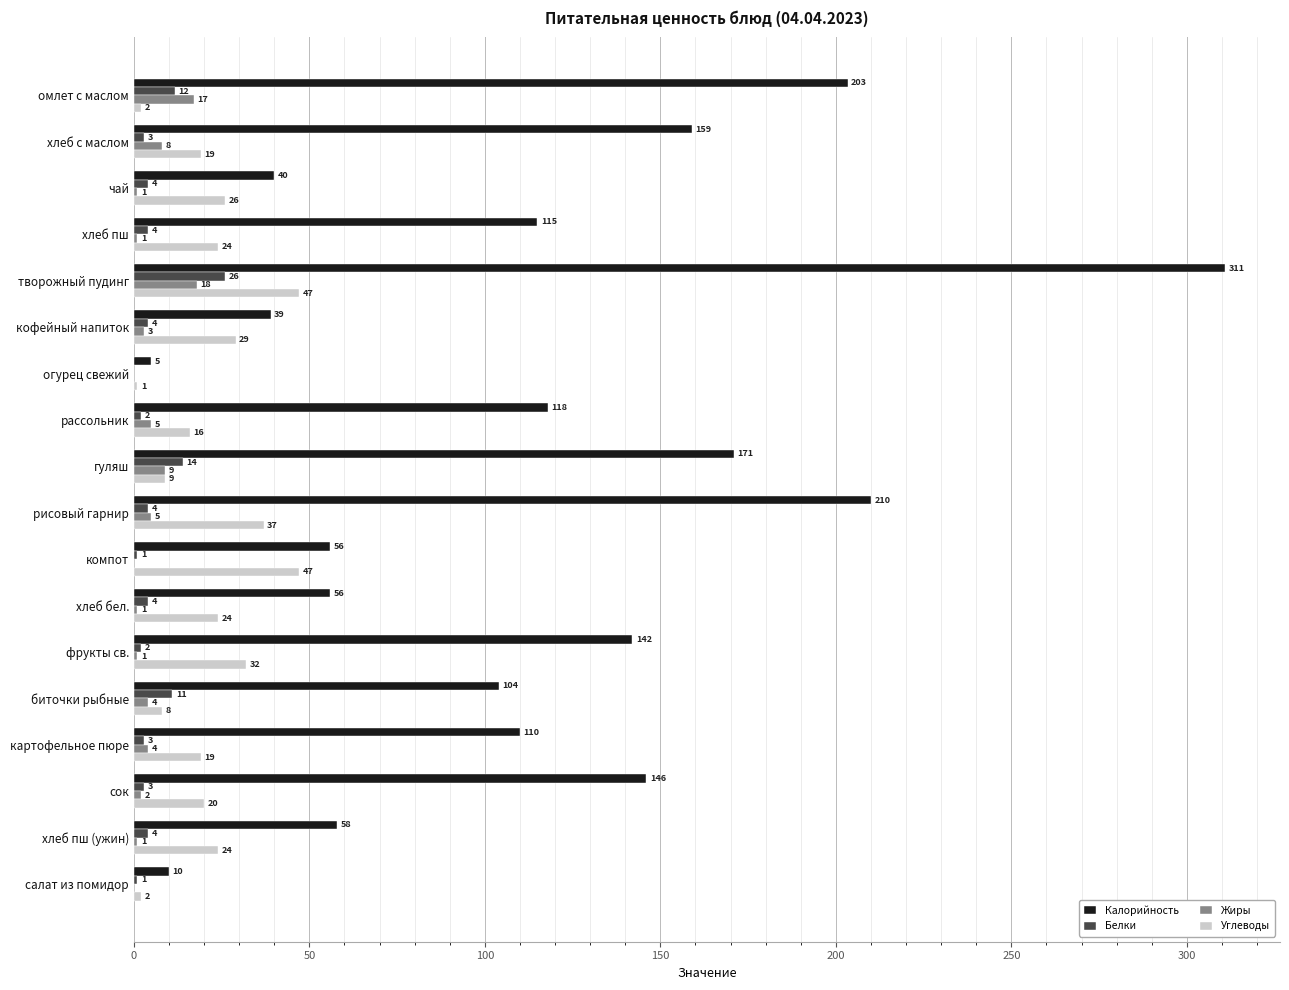

What is the maximum value shown in the chart?

311.0